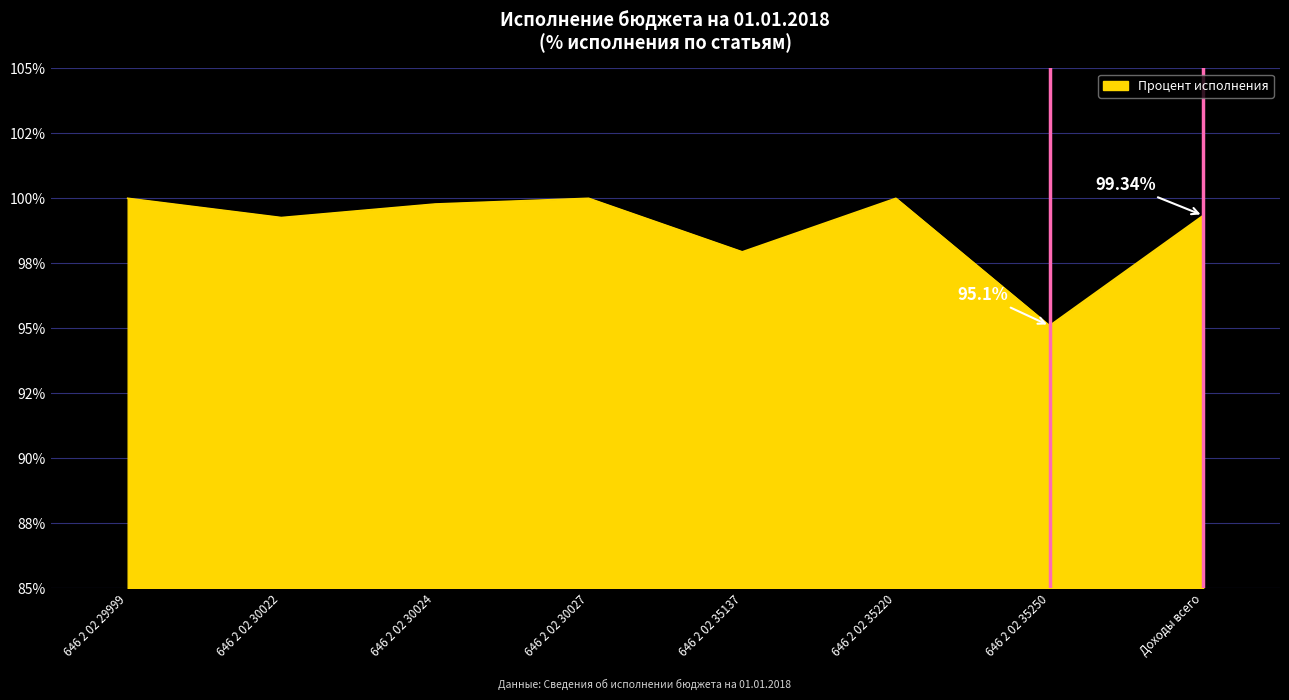

Is this an area chart (filled region under the line)?

Yes